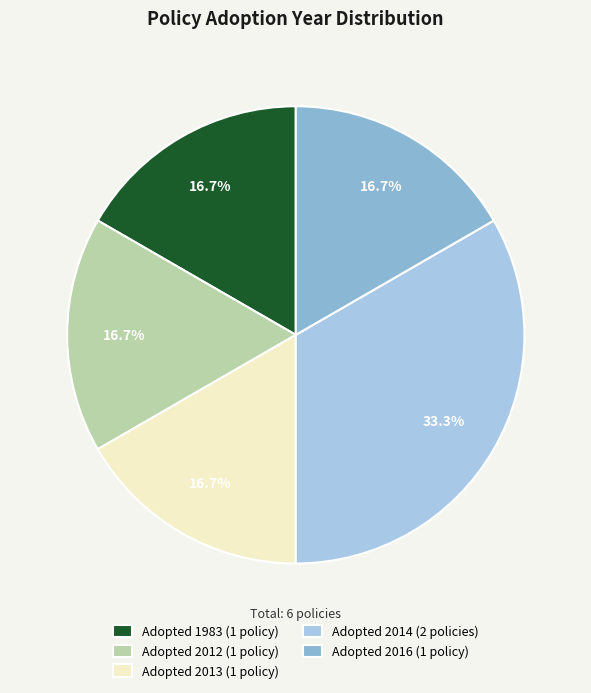

How many segments does this pie chart have?

5